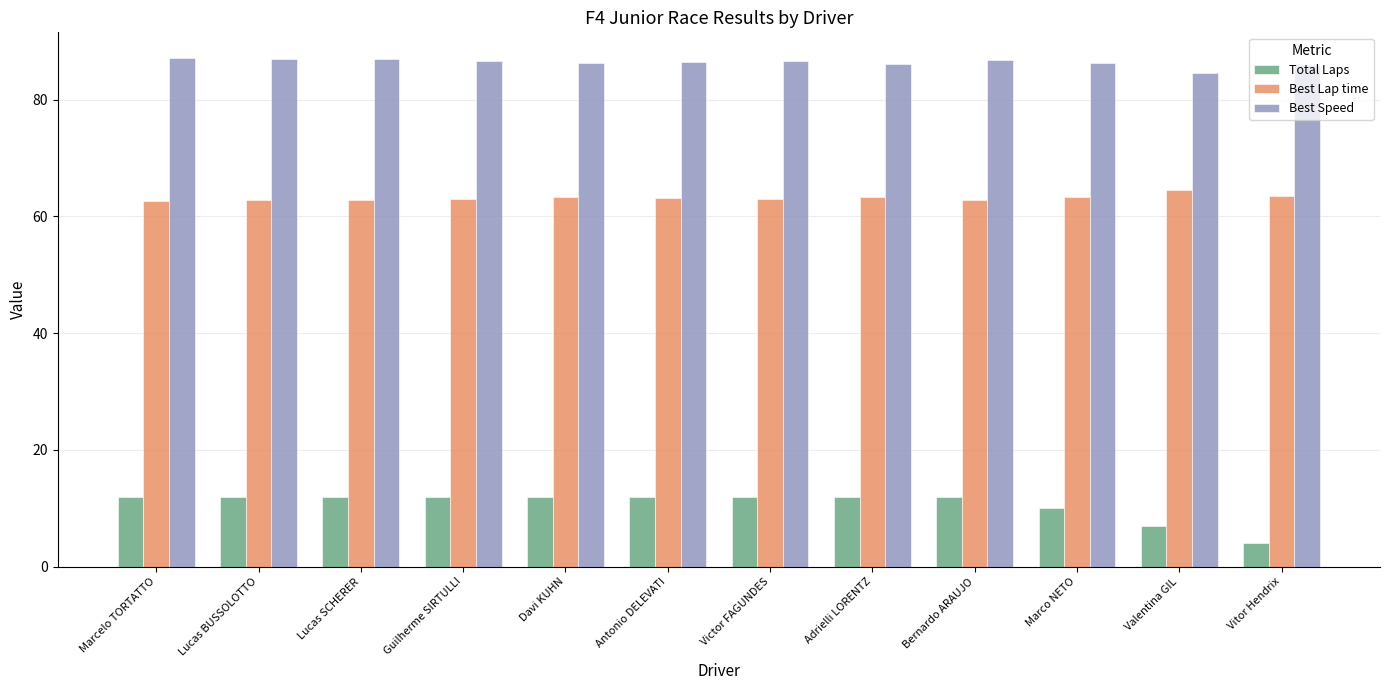

The value of Best Lap time at Lucas BUSSOLOTTO is 88.4. True or false?

False